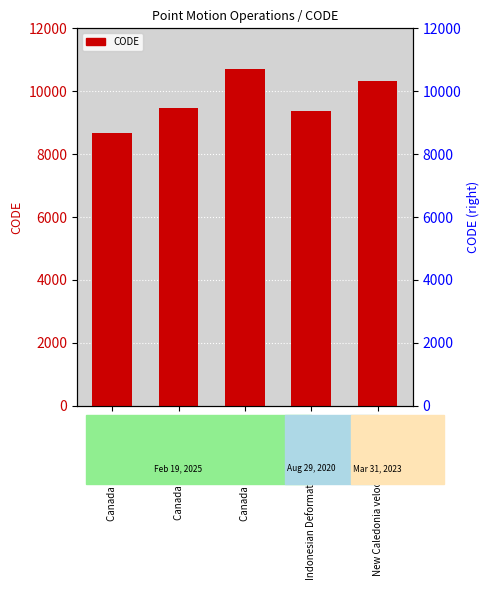

What is the average value?

9713